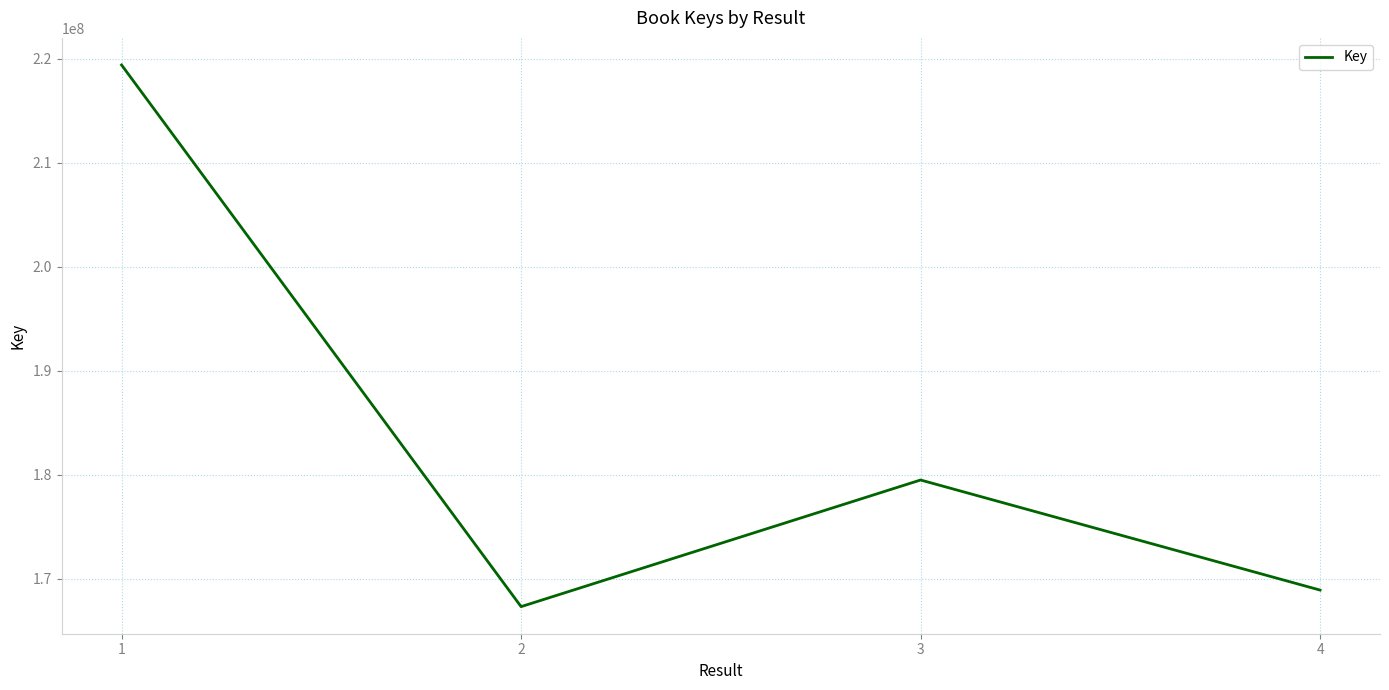

Is it true that the value at 4 is 247124923?

False